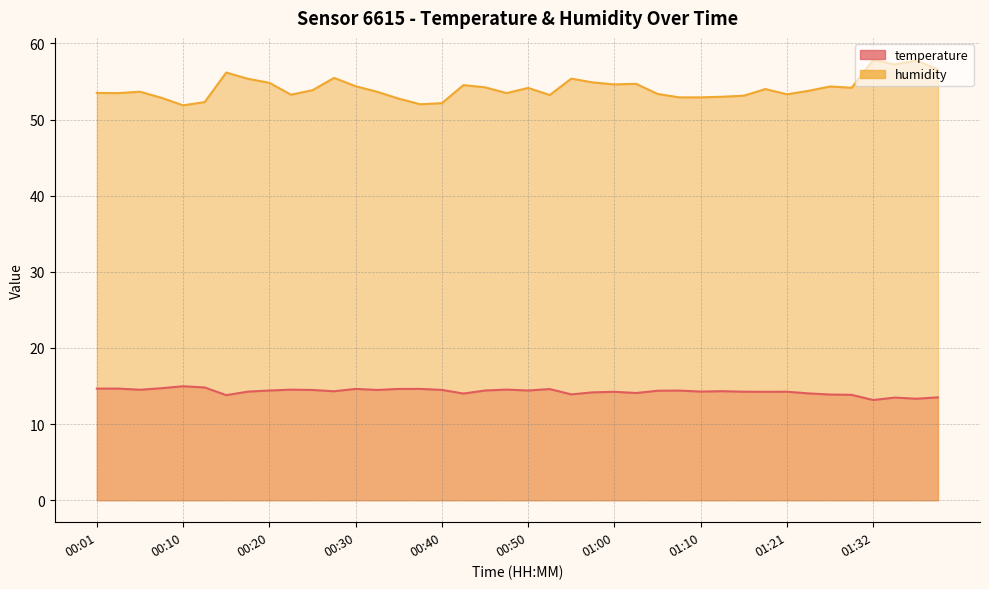

Which series changed the most between 00:01 and 00:18?

humidity